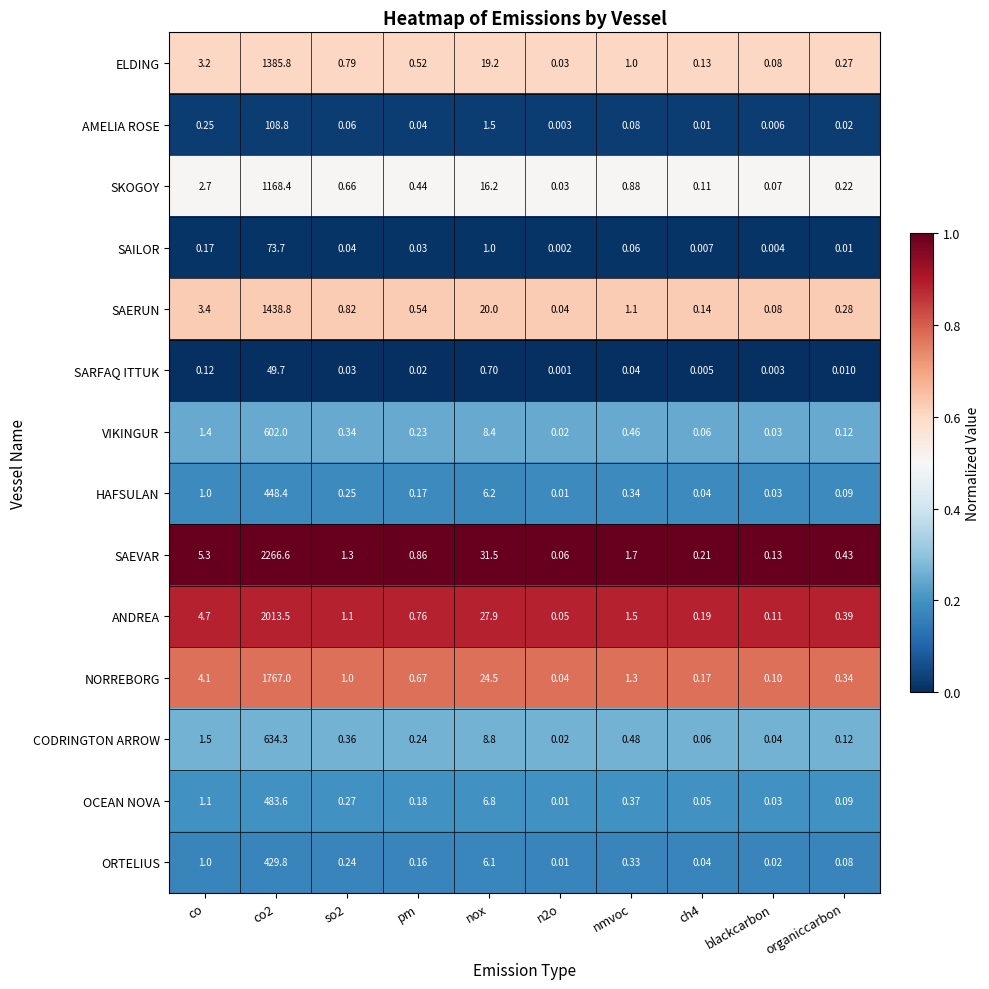

Where is SKOGOY nearest to the value 584?

nox